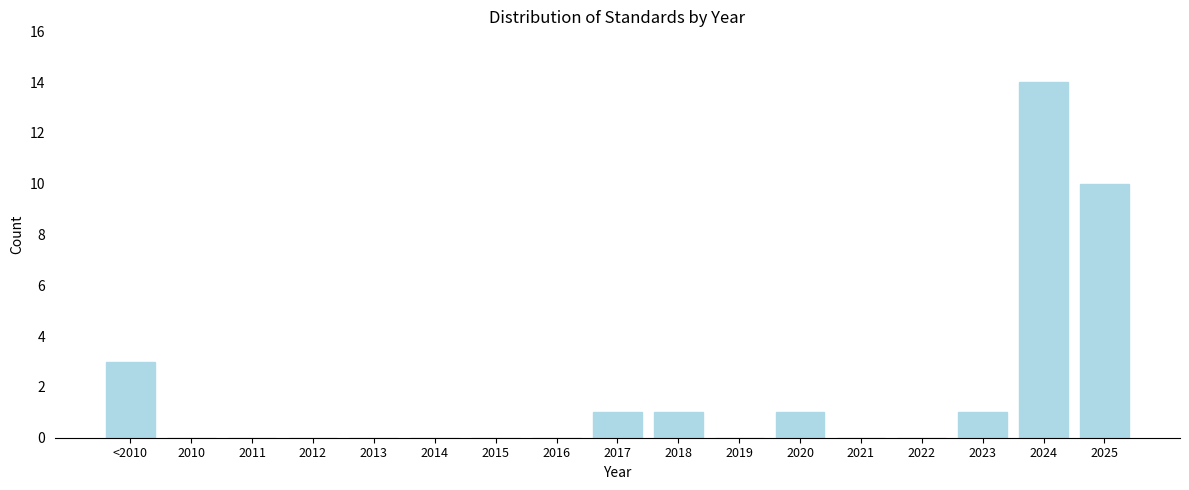

Reading left to right, list all the values displayed in this chart.

<2010=3	2010=0	2011=0	2012=0	2013=0	2014=0	2015=0	2016=0	2017=1	2018=1	2019=0	2020=1	2021=0	2022=0	2023=1	2024=14	2025=10